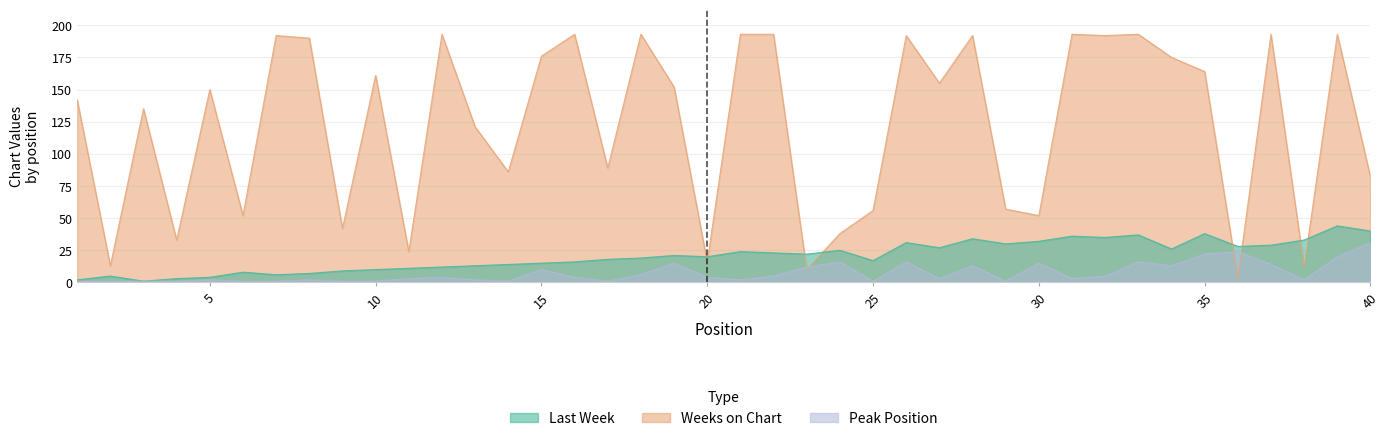

True or false: Last Week has more than 0 interior local peaks.

True